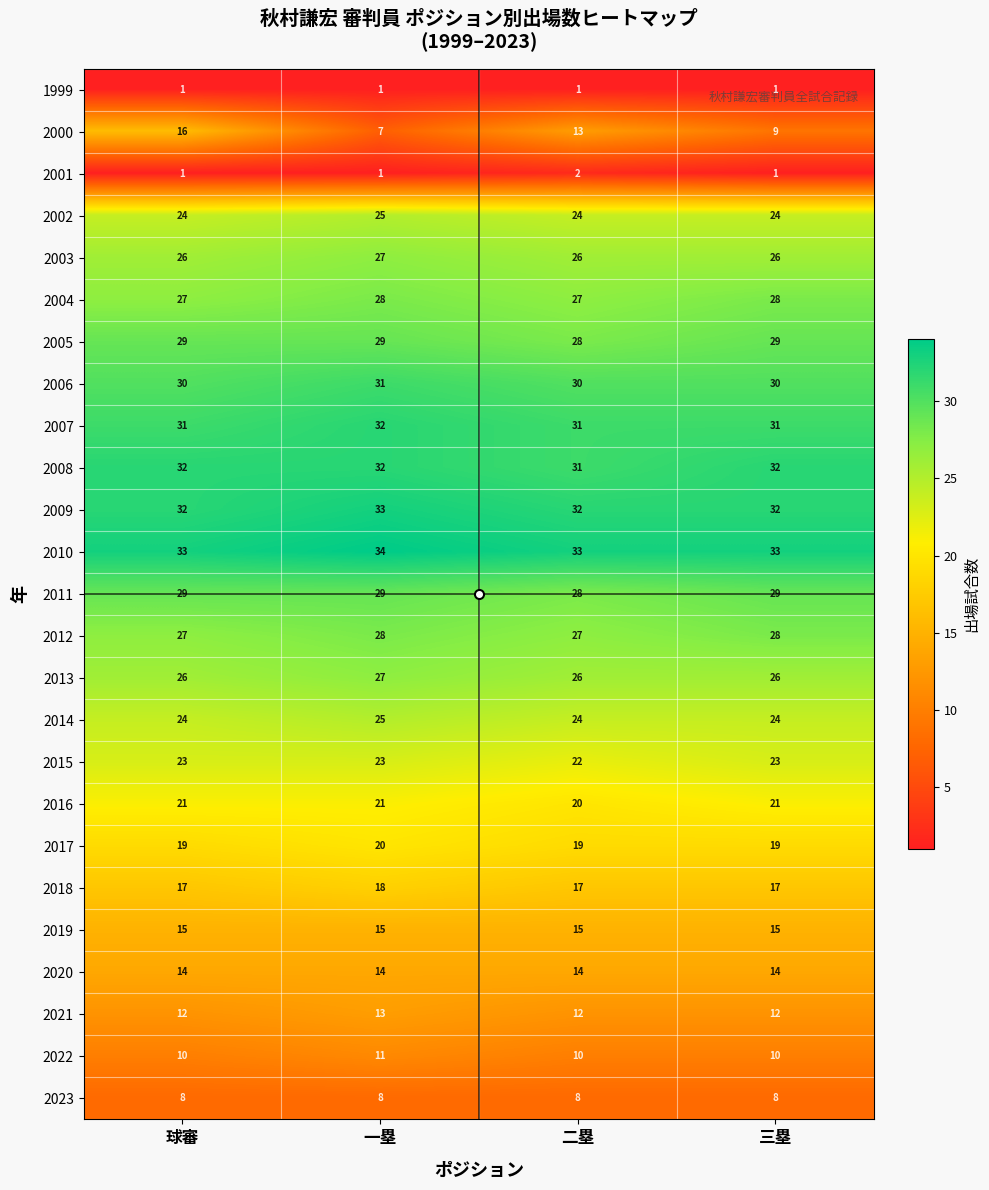

Read the 2019 value at 一塁.

15